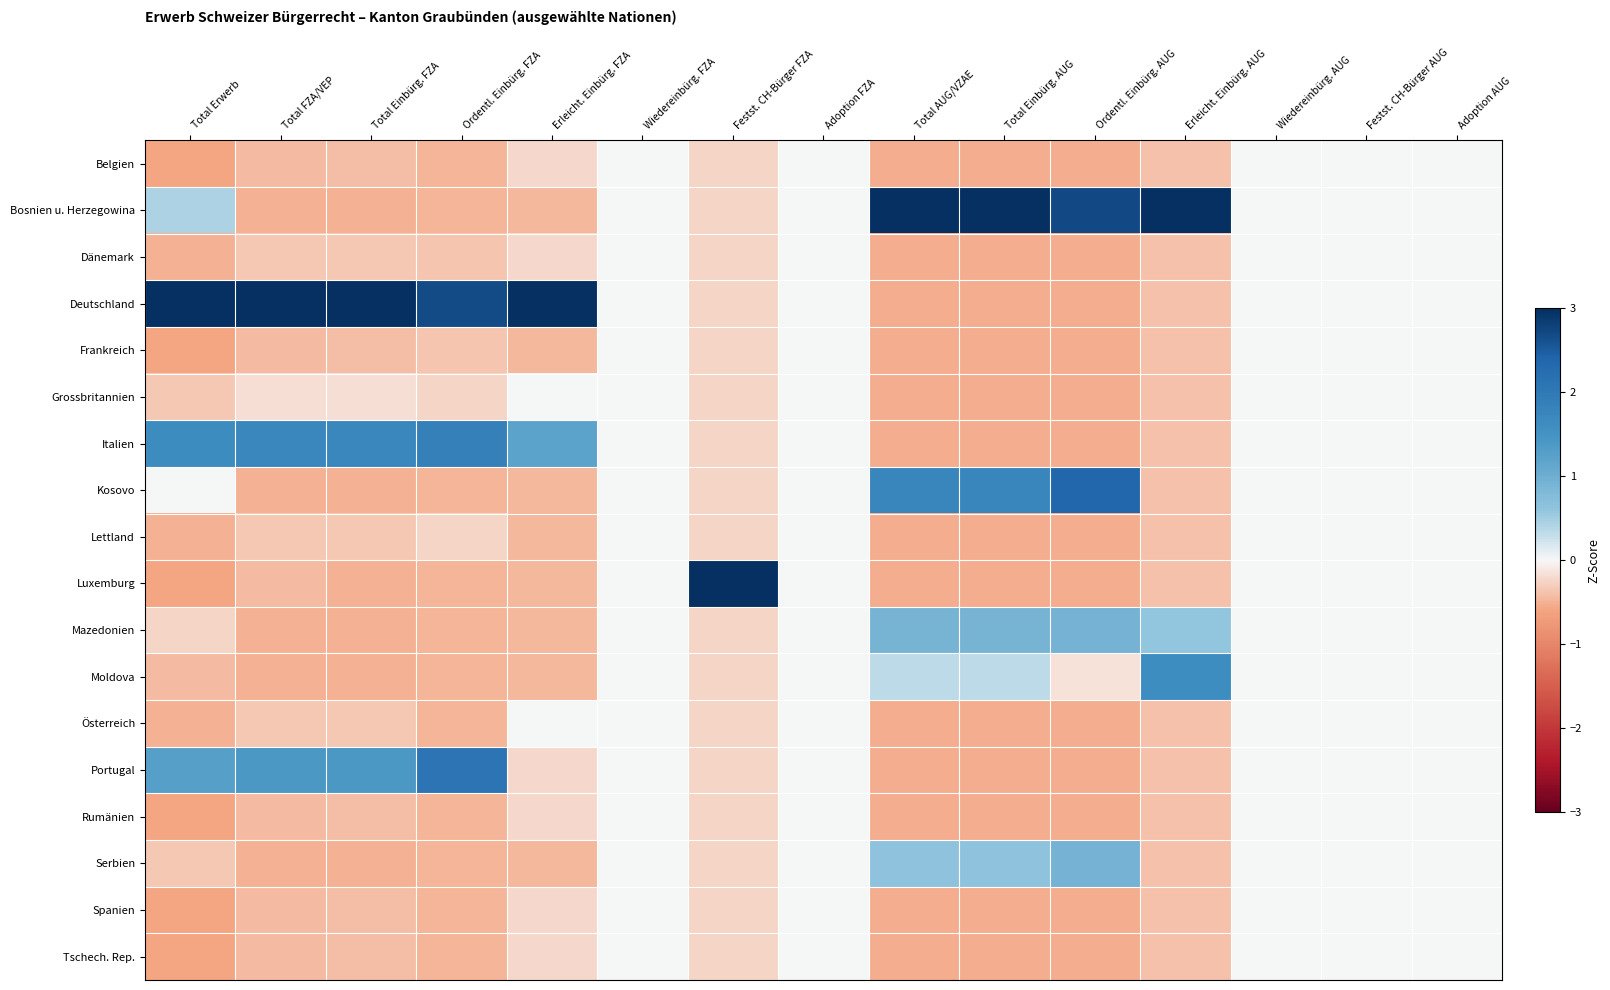

Which label corresponds to the smallest value in the chart?

Total Erwerb